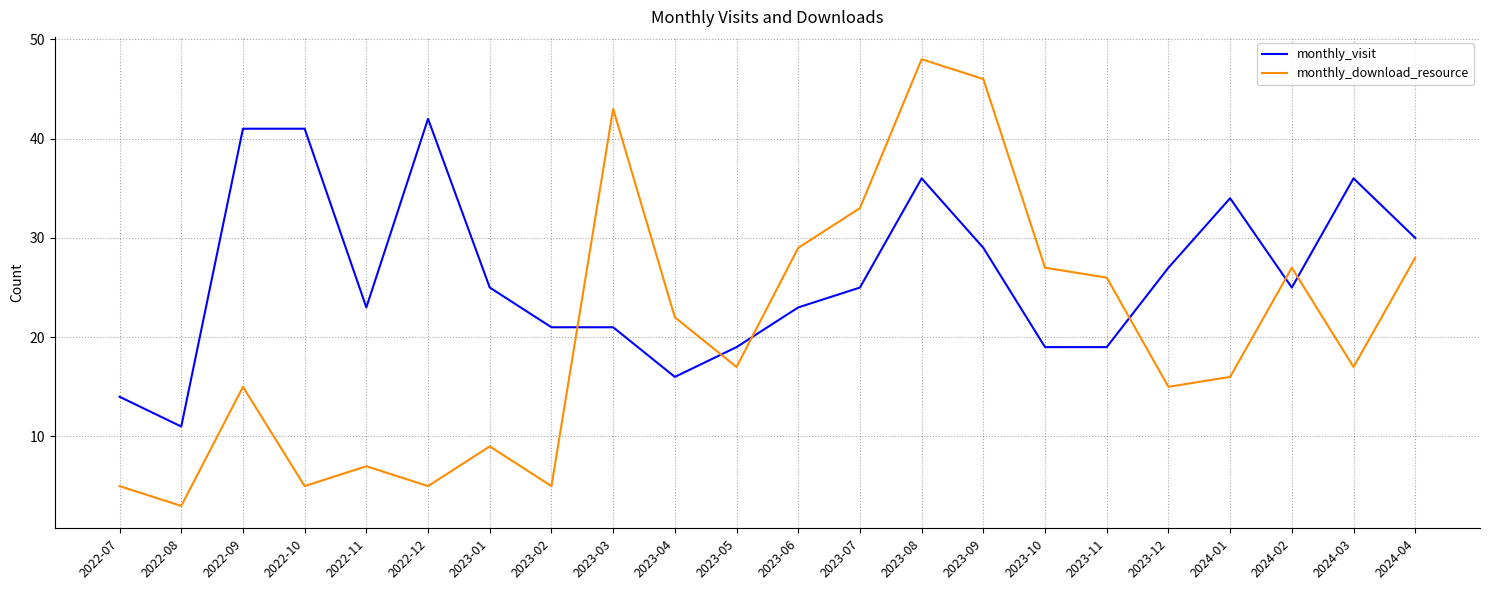

How many interior local peaks does the monthly_download_resource series have?

6